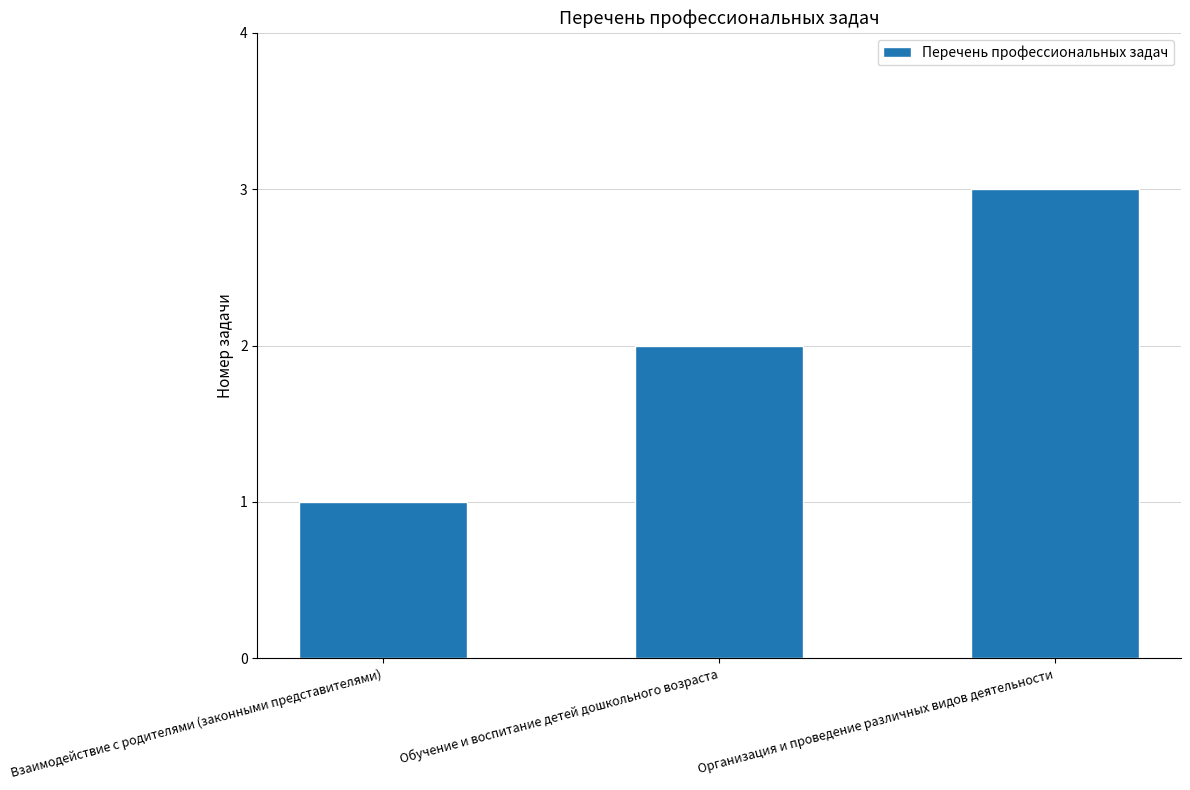

Read the value at Взаимодействие с родителями (законными представителями).

1